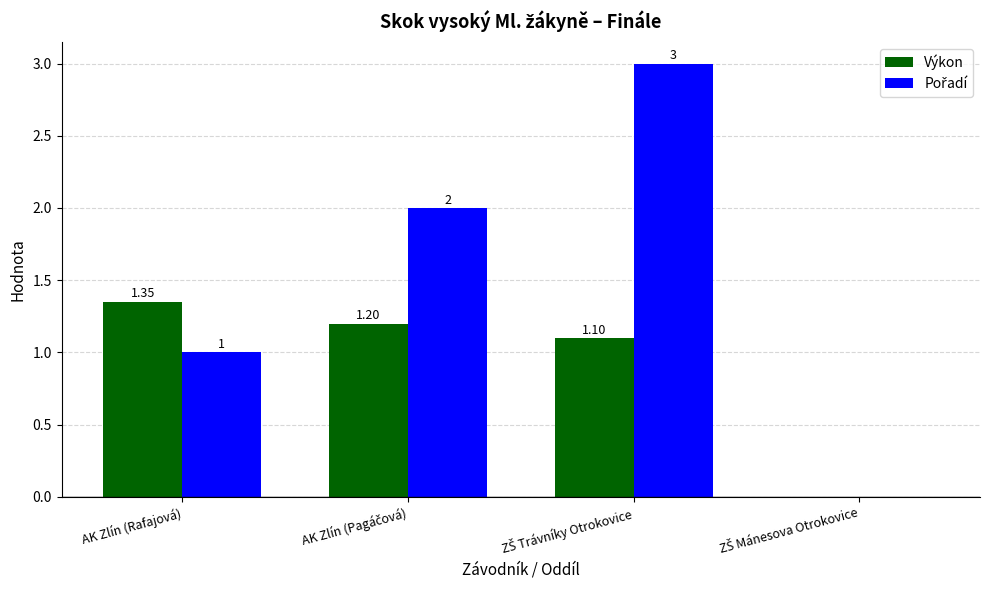

How many groups of bars are there?

4